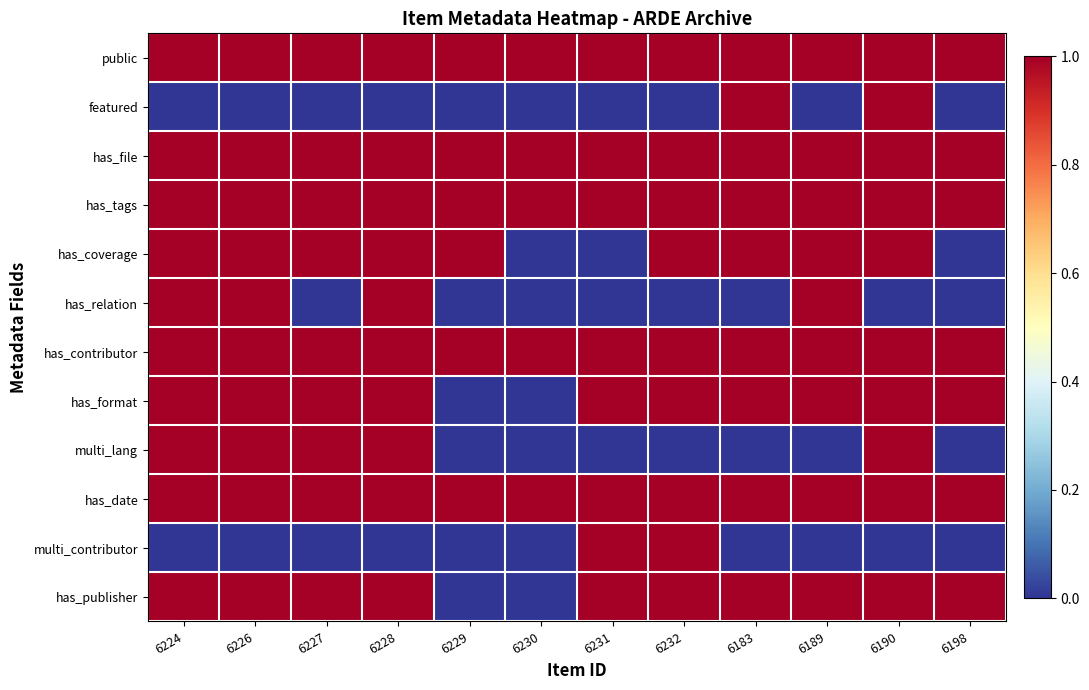

Reading left to right, transcribe all the data shown in this chart.

public: 6224=1	6226=1	6227=1	6228=1	6229=1	6230=1	6231=1	6232=1	6183=1	6189=1	6190=1	6198=1
featured: 6224=0	6226=0	6227=0	6228=0	6229=0	6230=0	6231=0	6232=0	6183=1	6189=0	6190=1	6198=0
has_file: 6224=1	6226=1	6227=1	6228=1	6229=1	6230=1	6231=1	6232=1	6183=1	6189=1	6190=1	6198=1
has_tags: 6224=1	6226=1	6227=1	6228=1	6229=1	6230=1	6231=1	6232=1	6183=1	6189=1	6190=1	6198=1
has_coverage: 6224=1	6226=1	6227=1	6228=1	6229=1	6230=0	6231=0	6232=1	6183=1	6189=1	6190=1	6198=0
has_relation: 6224=1	6226=1	6227=0	6228=1	6229=0	6230=0	6231=0	6232=0	6183=0	6189=1	6190=0	6198=0
has_contributor: 6224=1	6226=1	6227=1	6228=1	6229=1	6230=1	6231=1	6232=1	6183=1	6189=1	6190=1	6198=1
has_format: 6224=1	6226=1	6227=1	6228=1	6229=0	6230=0	6231=1	6232=1	6183=1	6189=1	6190=1	6198=1
multi_lang: 6224=1	6226=1	6227=1	6228=1	6229=0	6230=0	6231=0	6232=0	6183=0	6189=0	6190=1	6198=0
has_date: 6224=1	6226=1	6227=1	6228=1	6229=1	6230=1	6231=1	6232=1	6183=1	6189=1	6190=1	6198=1
multi_contributor: 6224=0	6226=0	6227=0	6228=0	6229=0	6230=0	6231=1	6232=1	6183=0	6189=0	6190=0	6198=0
has_publisher: 6224=1	6226=1	6227=1	6228=1	6229=0	6230=0	6231=1	6232=1	6183=1	6189=1	6190=1	6198=1